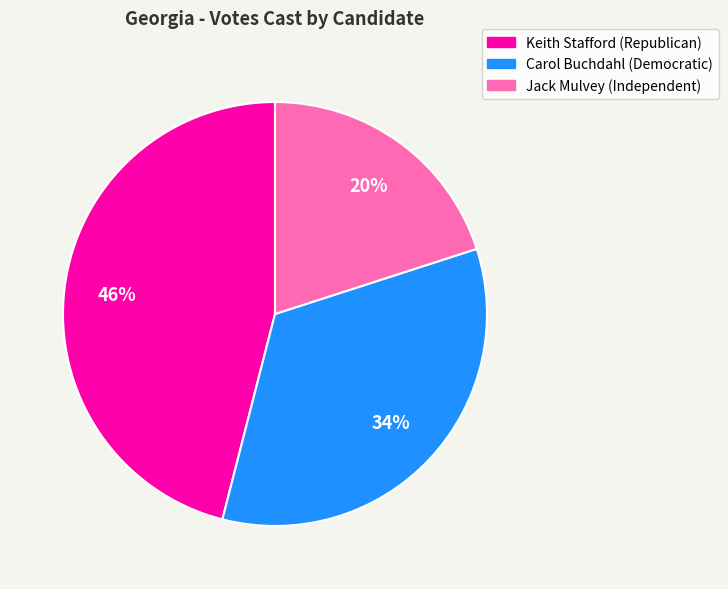

Approximately how many times larger is the value at Jack Mulvey (Independent) compared to Carol Buchdahl (Democratic)?

0.6